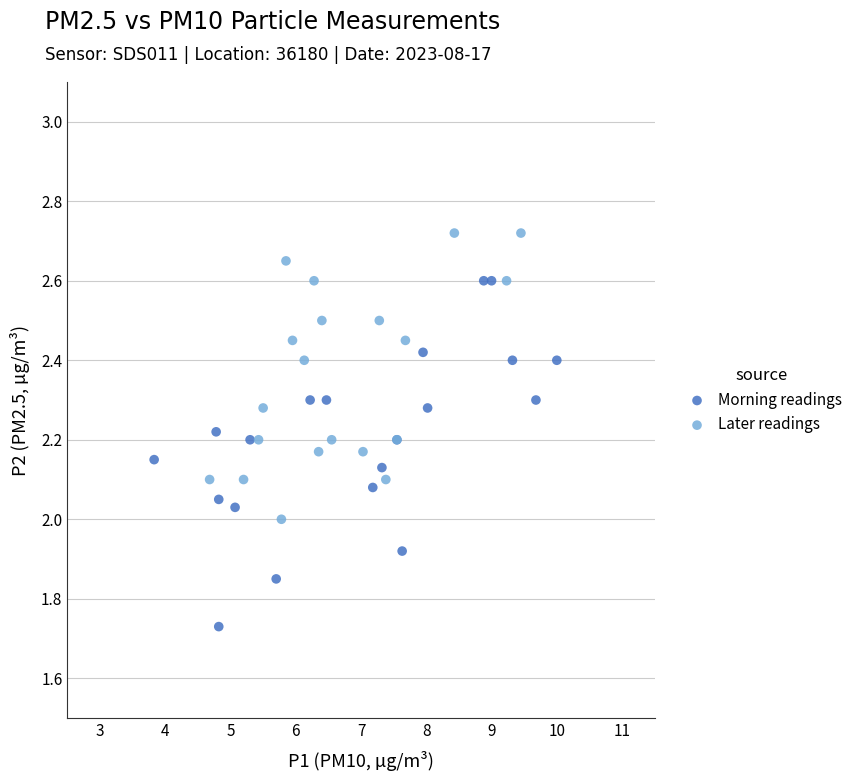

Which series reaches the maximum Y coordinate?

Later readings